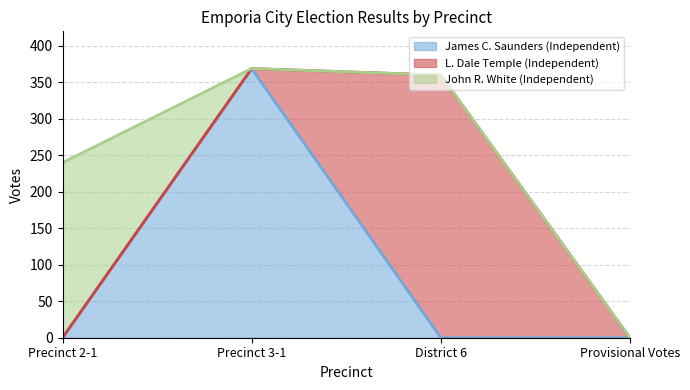

Between which two adjacent categories do John R. White (Independent) and James C. Saunders (Independent) first intersect?

Precinct 2-1 and Precinct 3-1